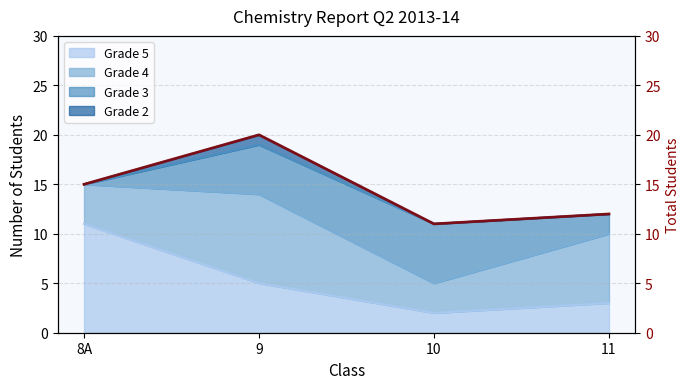

What is the smallest value displayed?

11